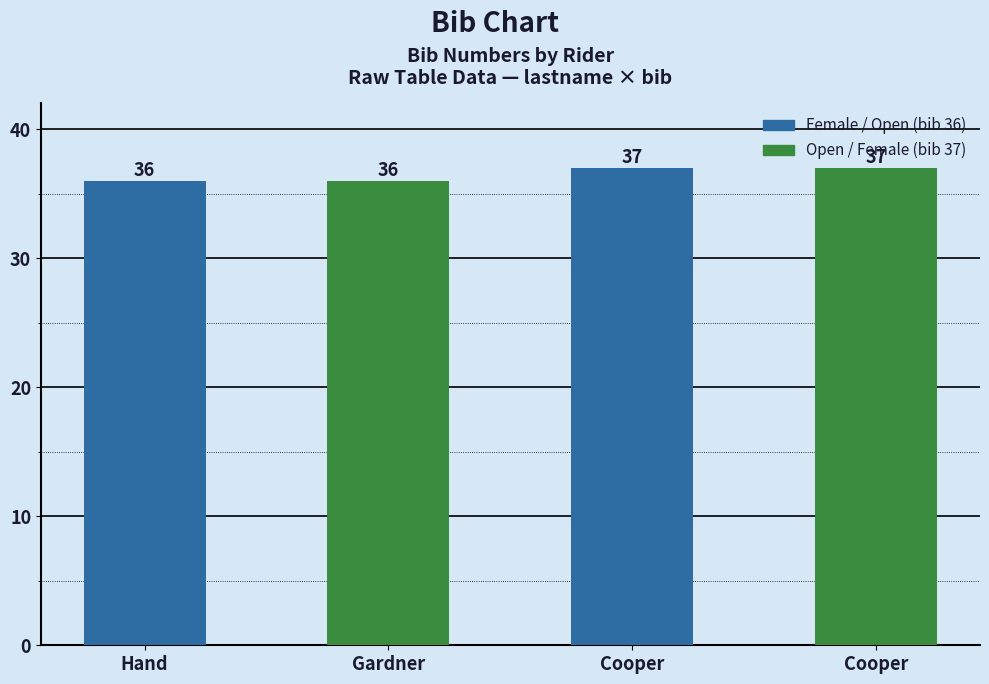

Where is the data nearest to the value 36?

Hand